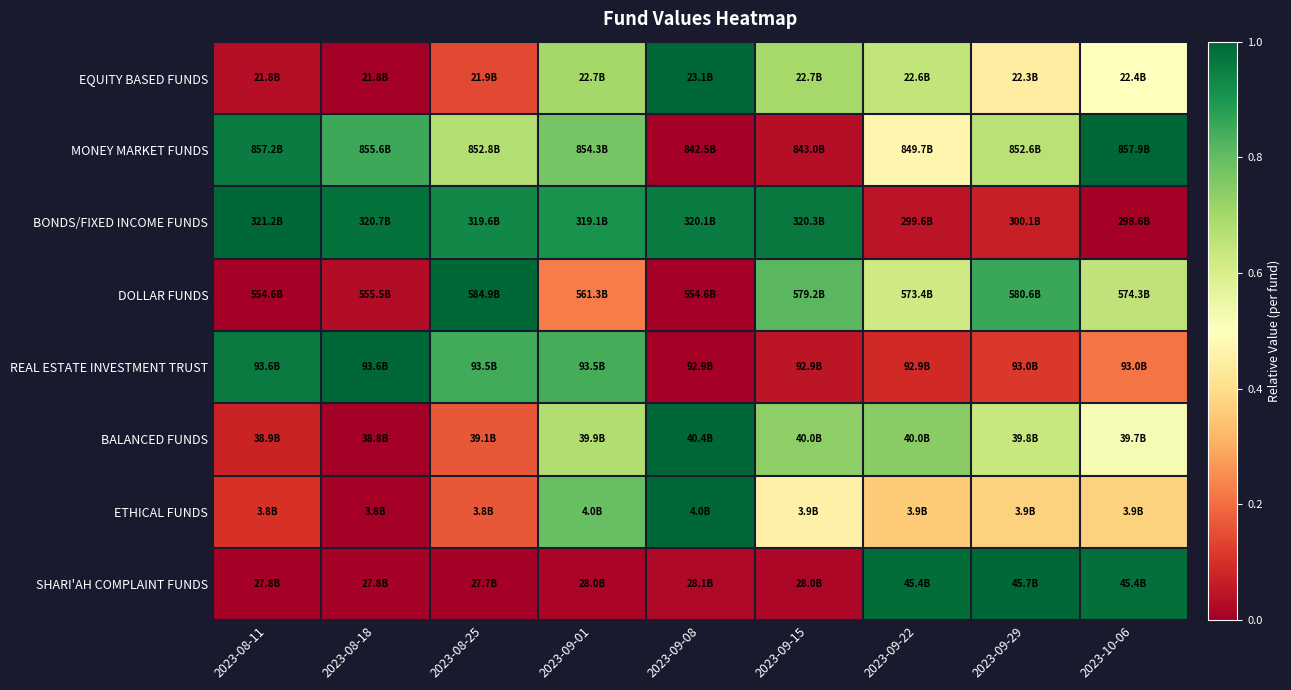

What is the spread (max minus min) of values at 2023-08-18?

1.0